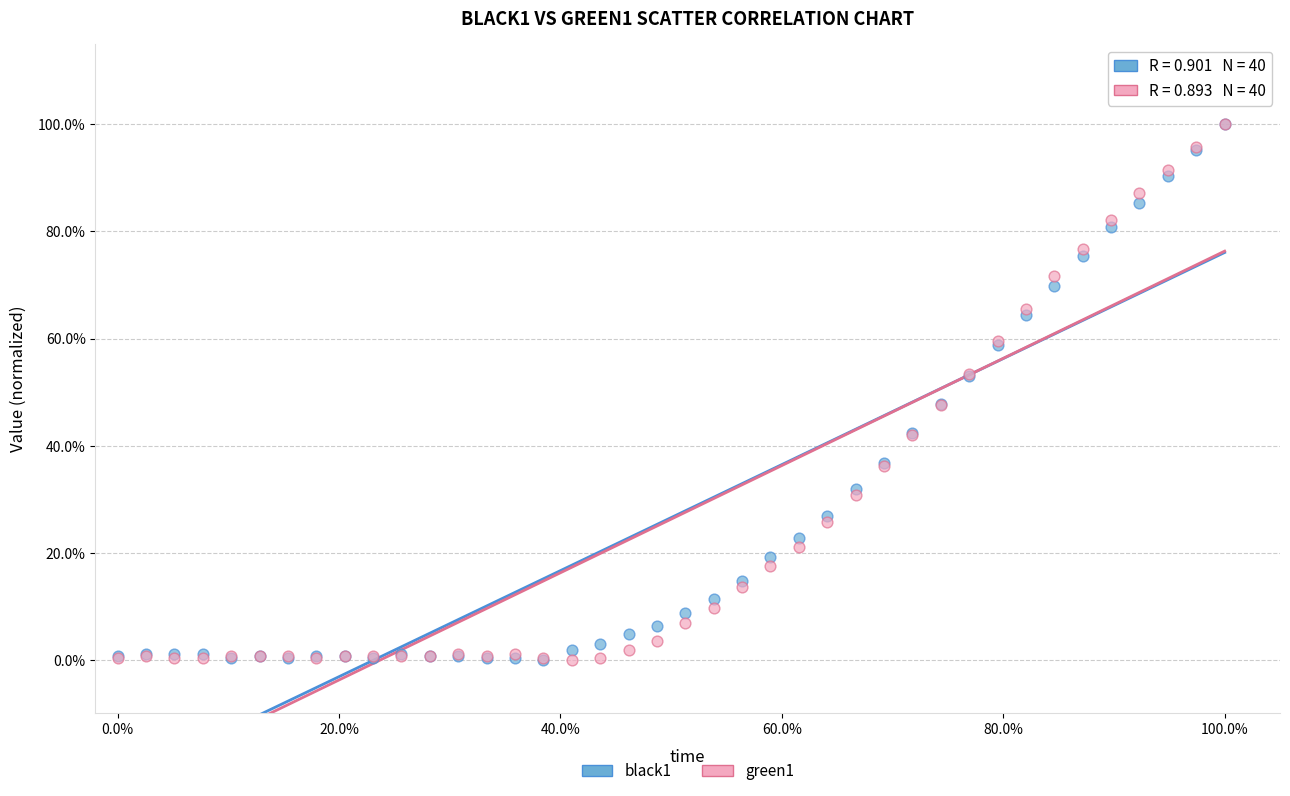

What are all the series names shown in the legend?

black1, green1